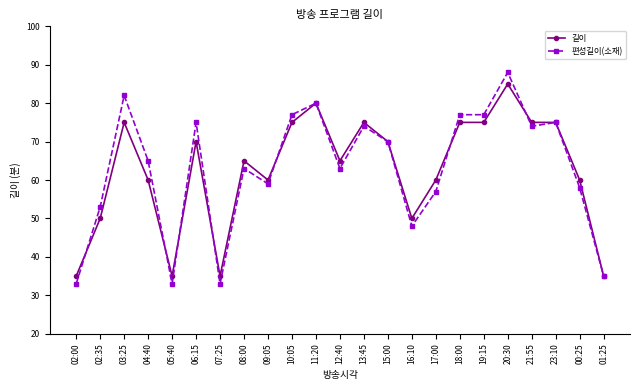

True or false: 편성길이(소재) has more than 1 interior local peaks.

True